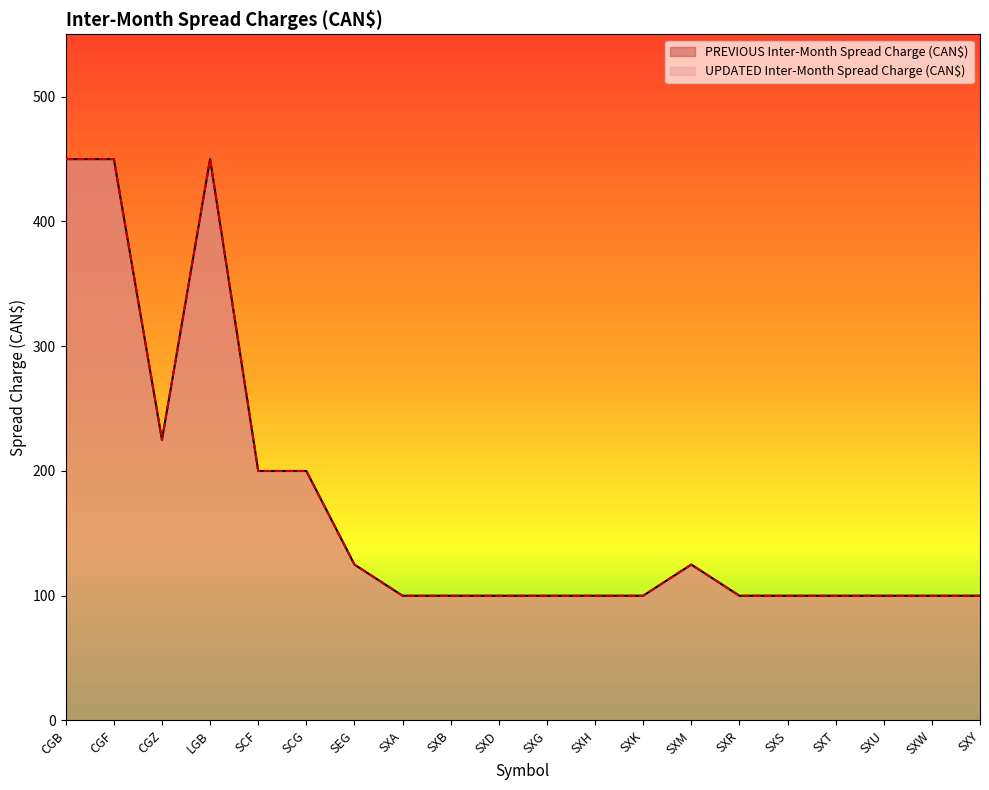

True or false: PREVIOUS Inter-Month Spread Charge (CAN$) has a value of 100 at SXH.

True